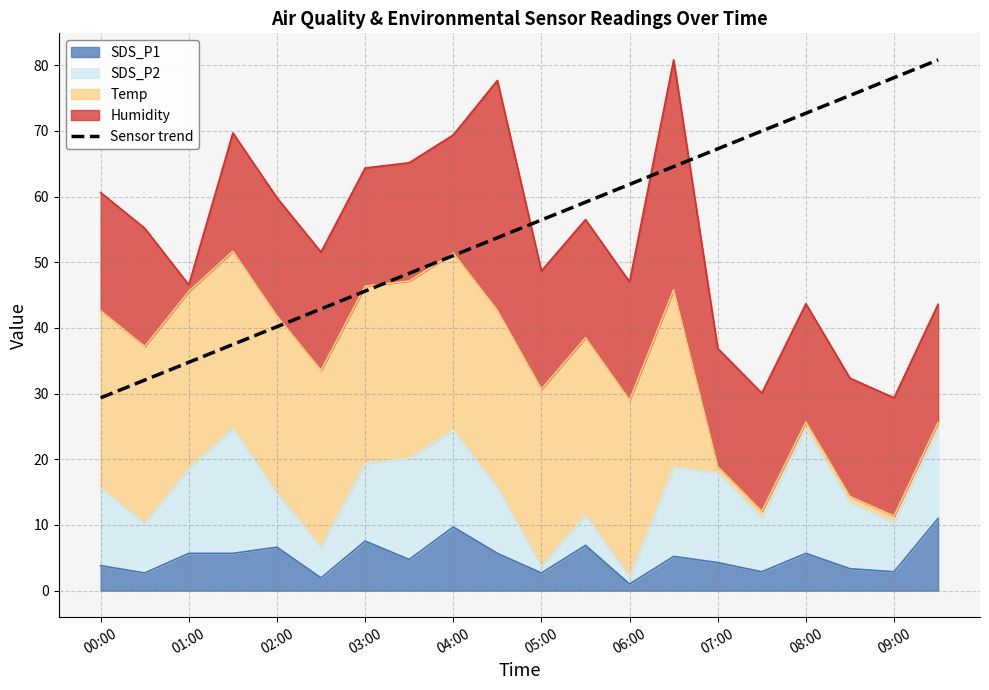

True or false: the data shows 72.7 at 08:00.

True